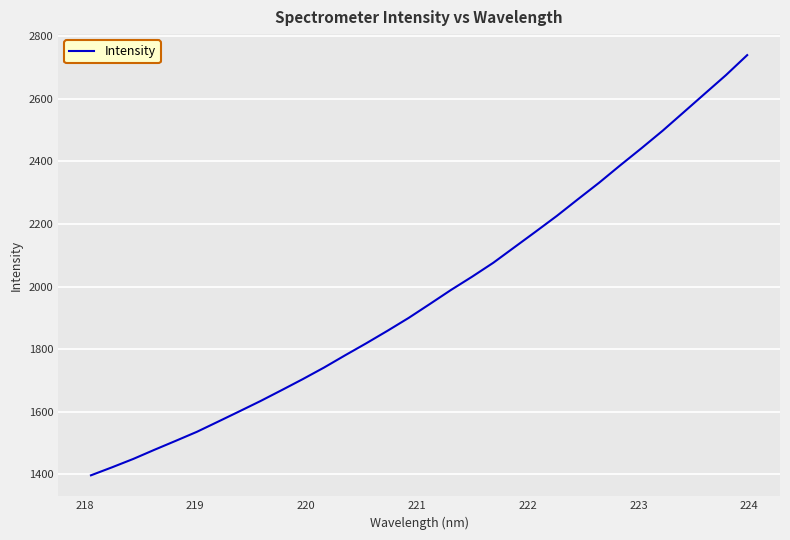

What is the smallest value displayed?

1397.2